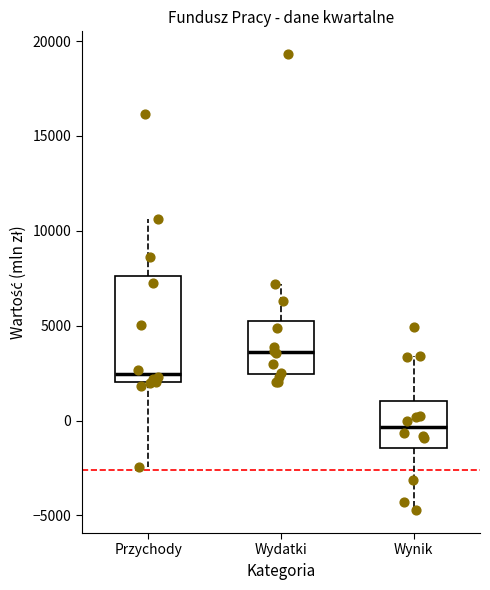

Reading left to right, read every box against the y-axis: the position of its median line, the range the box covers, and the ends of its whiskers. The values are not printed on the chart, so give them approximately, as read against the axis.

Przychody: median 2500, box 2000 to 7500, whiskers -2500 to 10500
Wydatki: median 3500, box 2500 to 5000, whiskers 2000 to 7000
Wynik: median -500, box -1500 to 1000, whiskers -4500 to 3500